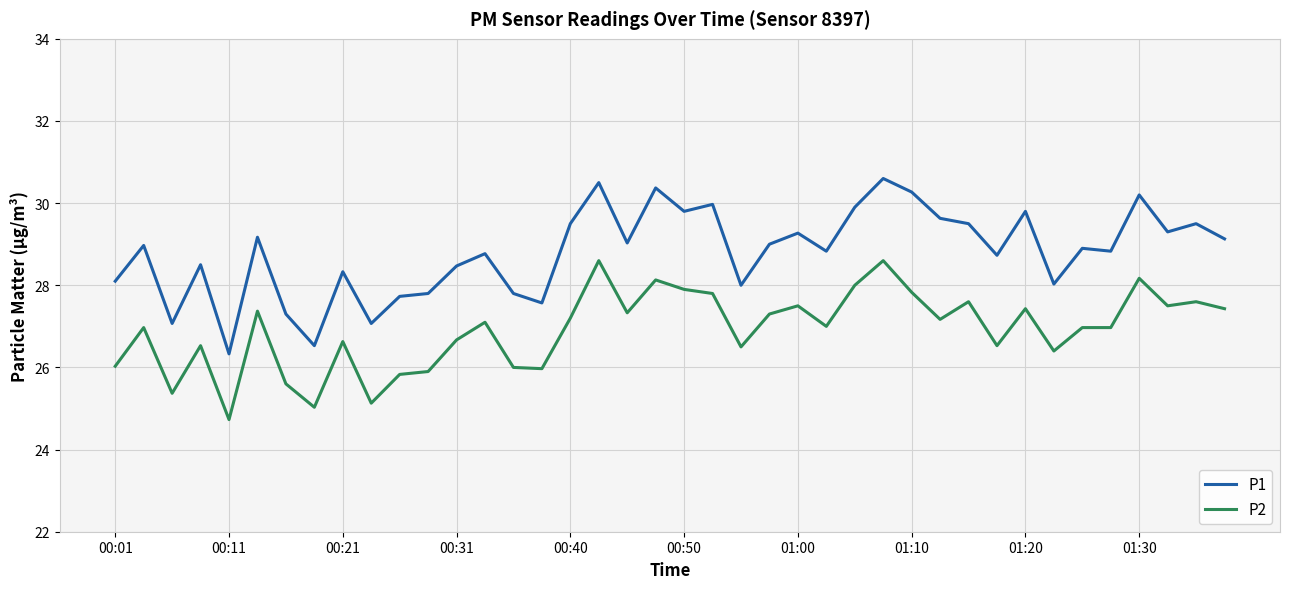

What is the sum of all P2 values?

1076.3